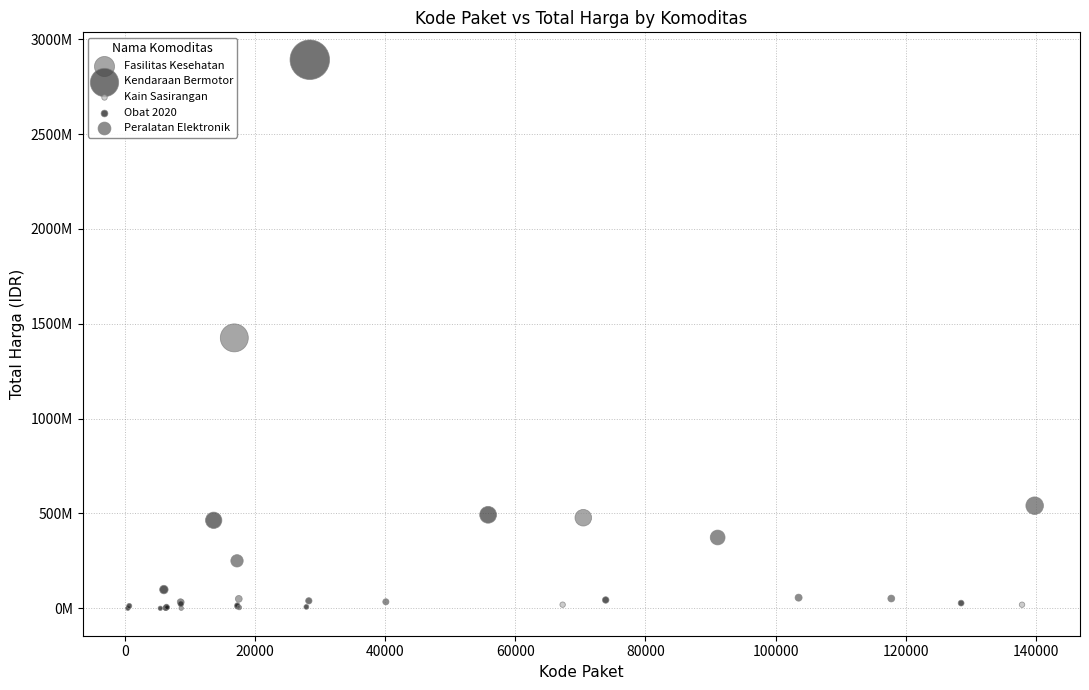

Which series contains the highest Y value?

Kendaraan Bermotor